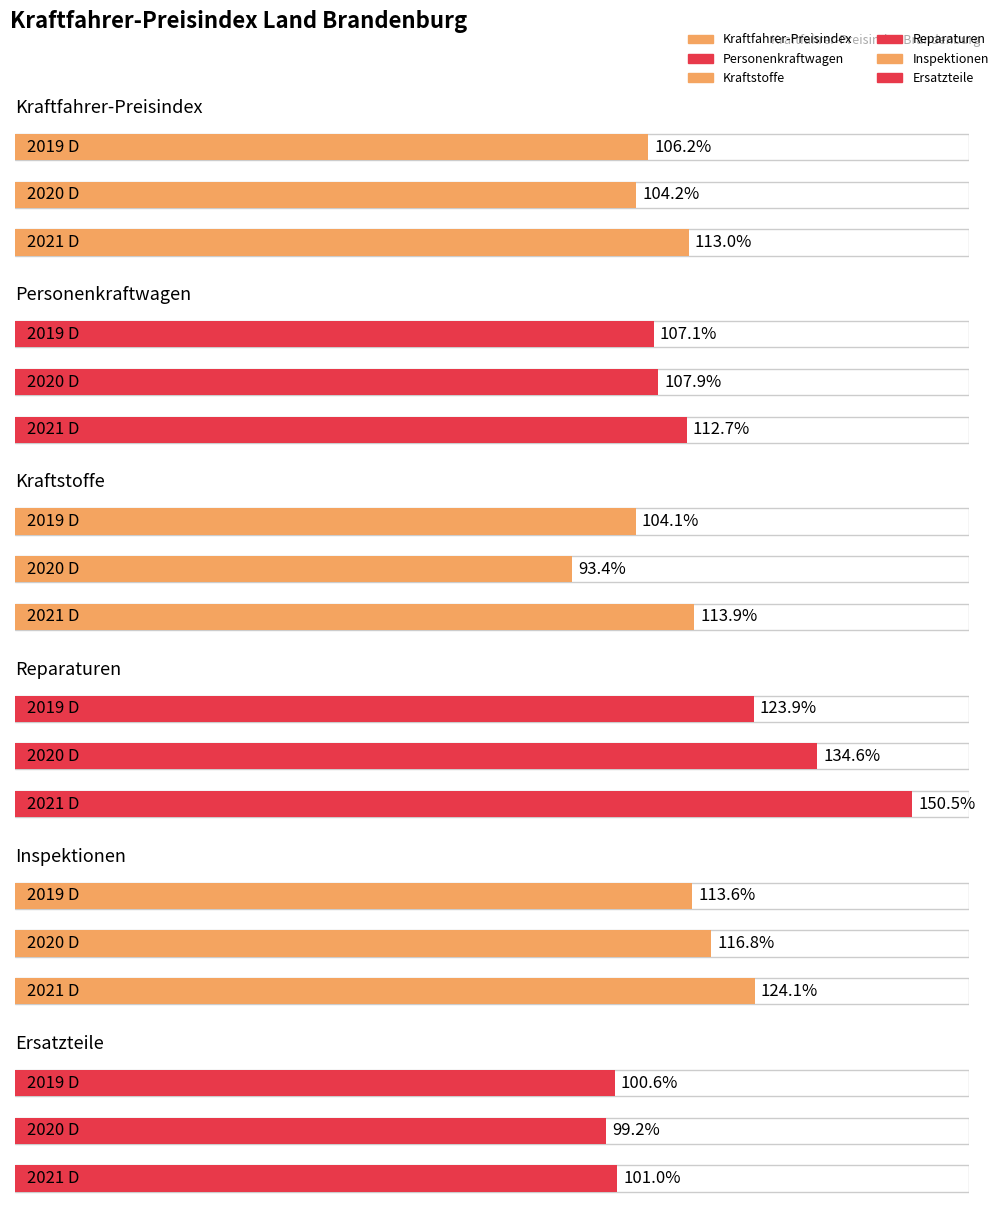

What is the approximate value of Reparaturen at 2019 D?

123.9